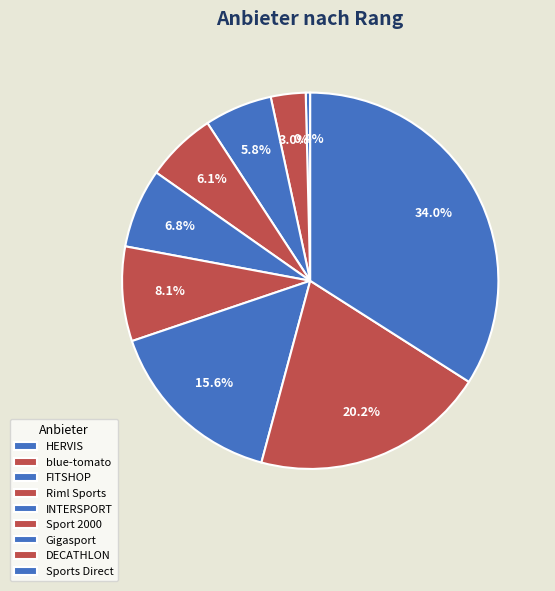

What percentage is the DECATHLON slice, to the nearest percent?

20%